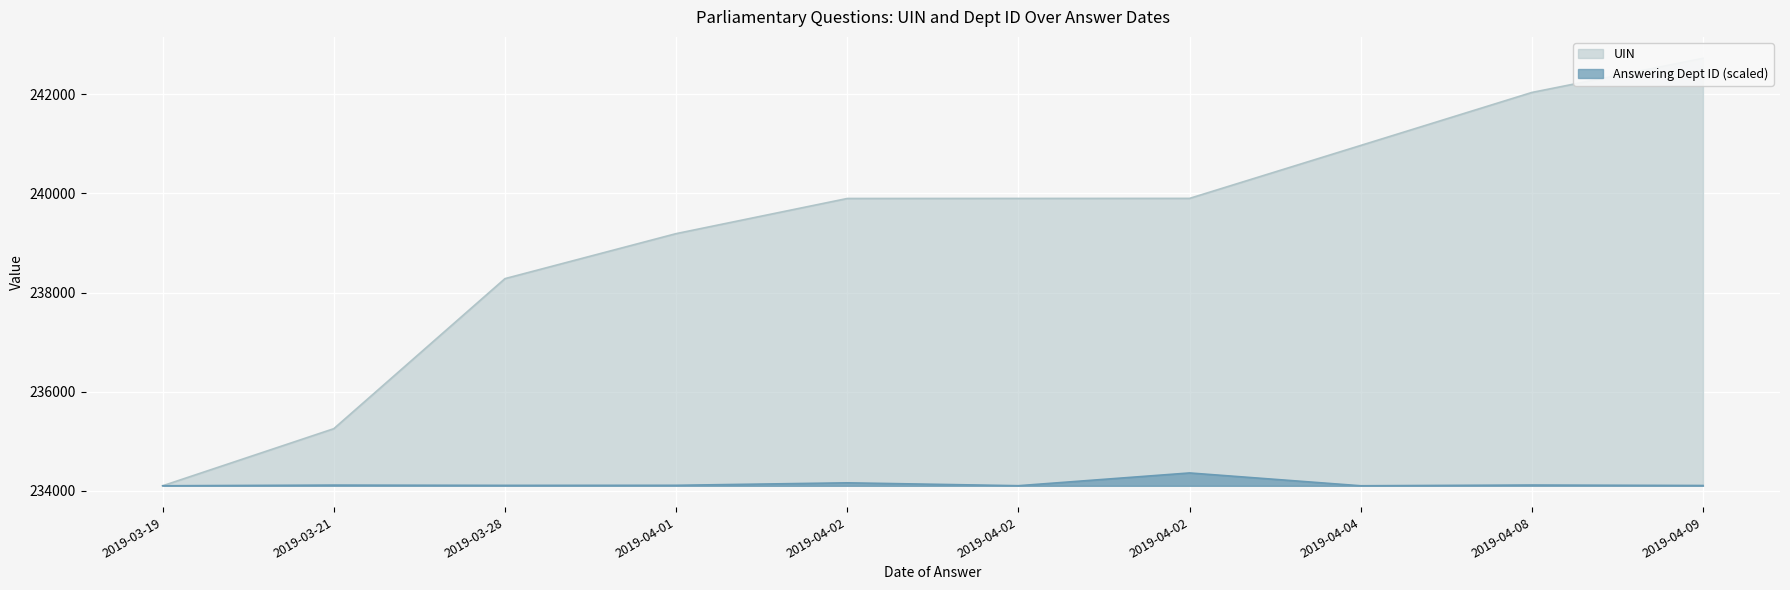

The value of UIN at 2019-04-09 is 107948.7. True or false?

False